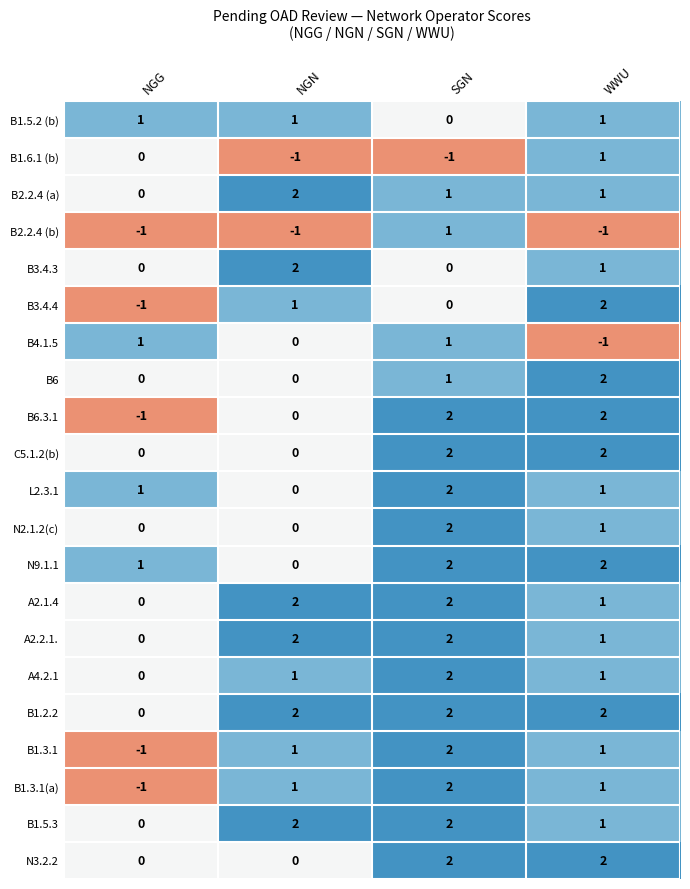

How many categories are shown in the chart?

4